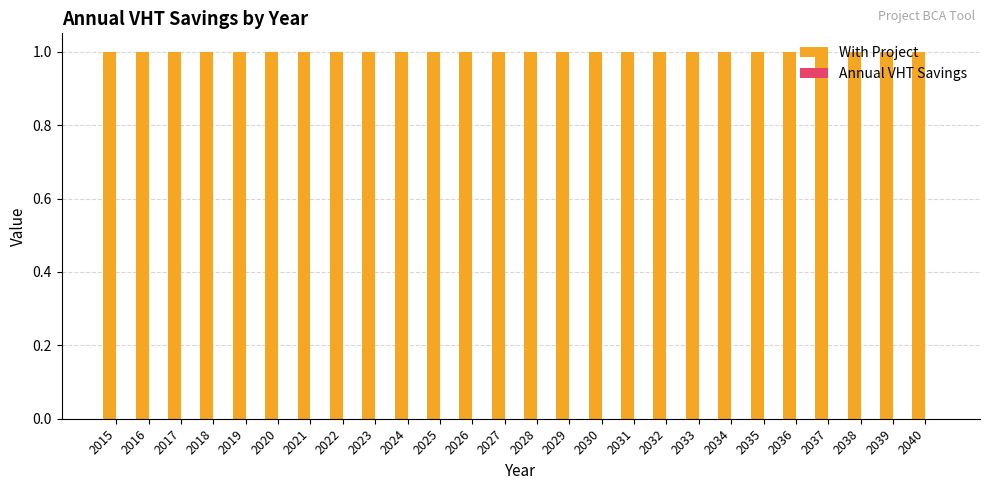

True or false: Annual VHT Savings has a value of 0 at 2020.

True